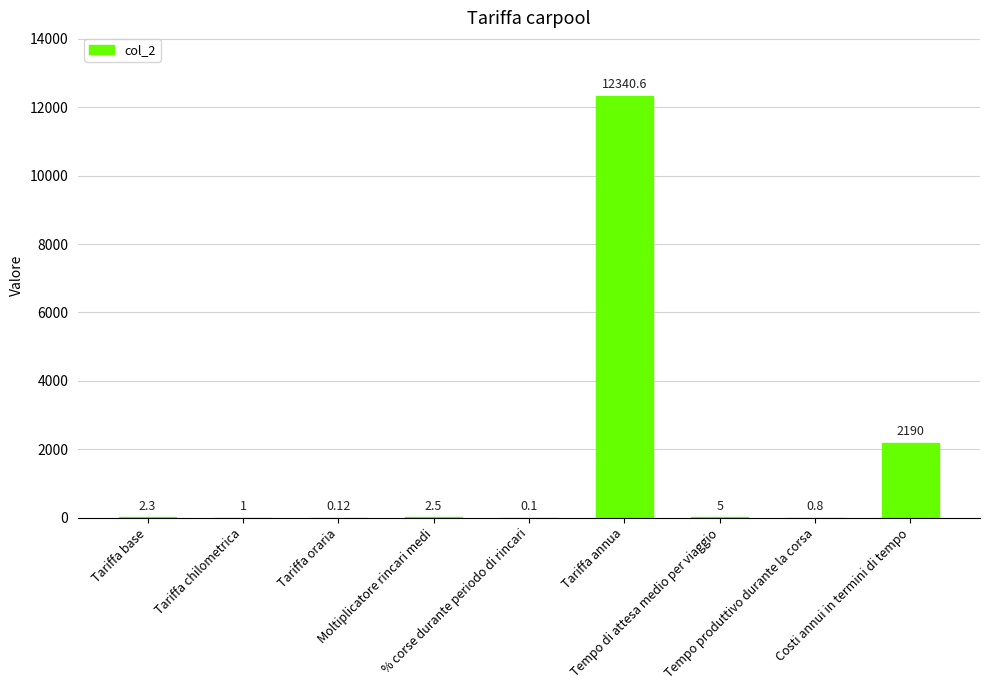

Reading left to right, what are all the values shown in this chart?

Tariffa base=2.3	Tariffa chilometrica=1.0	Tariffa oraria=0.1	Moltiplicatore rincari medi=2.5	% corse durante periodo di rincari=0.1	Tariffa annua=12340.6	Tempo di attesa medio per viaggio=5.0	Tempo produttivo durante la corsa=0.8	Costi annui in termini di tempo=2190.0